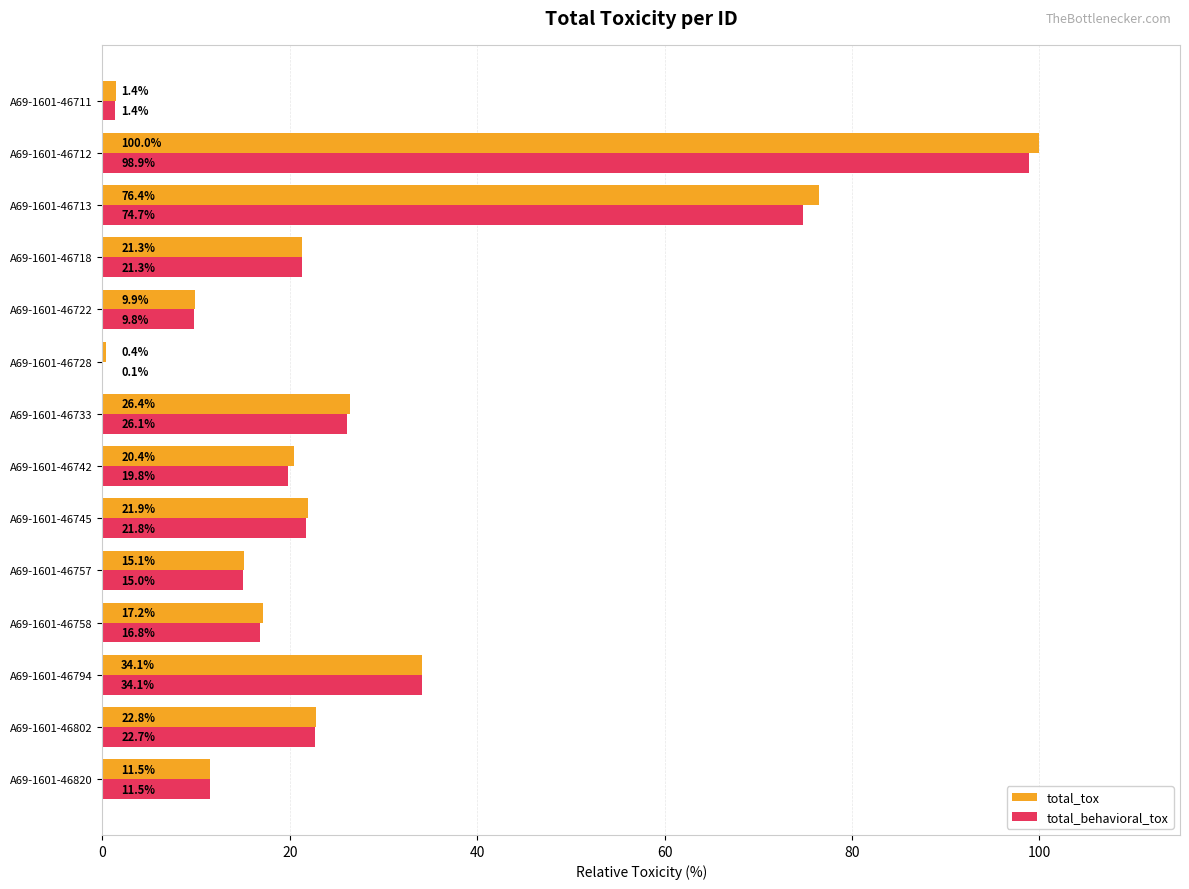

What is the maximum value shown in the chart?

100.0